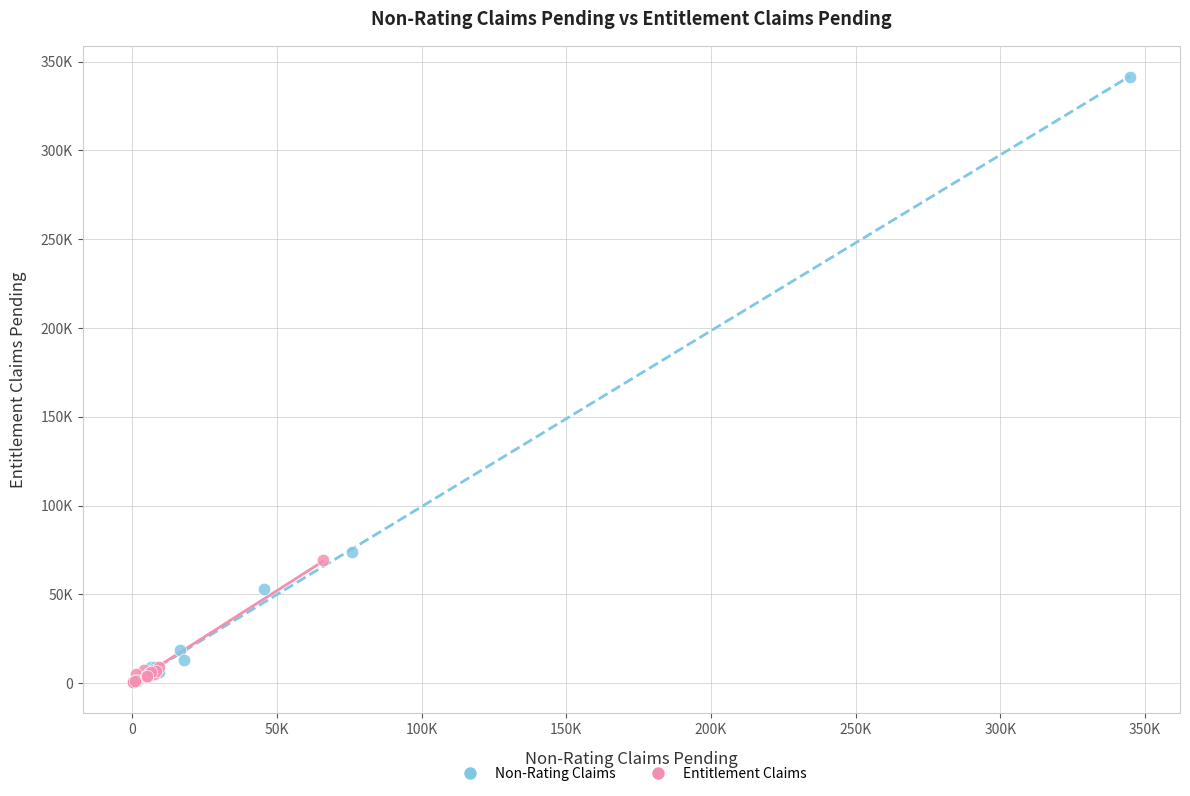

Which series has the widest spread of Y values?

Non-Rating Claims